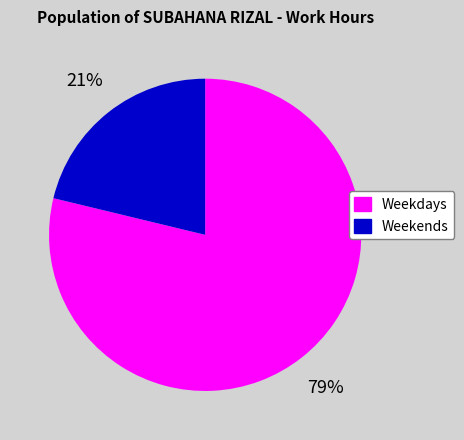

Which slice is the smallest?

Weekends